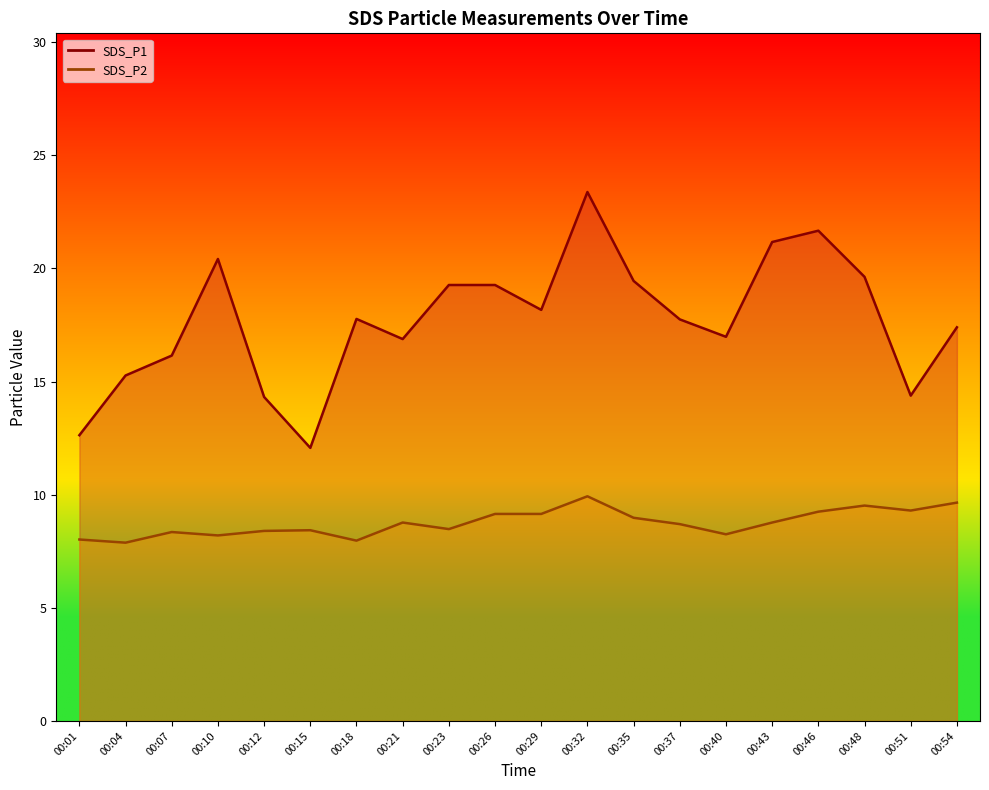

How many values in the SDS_P2 series exceed 8?

18